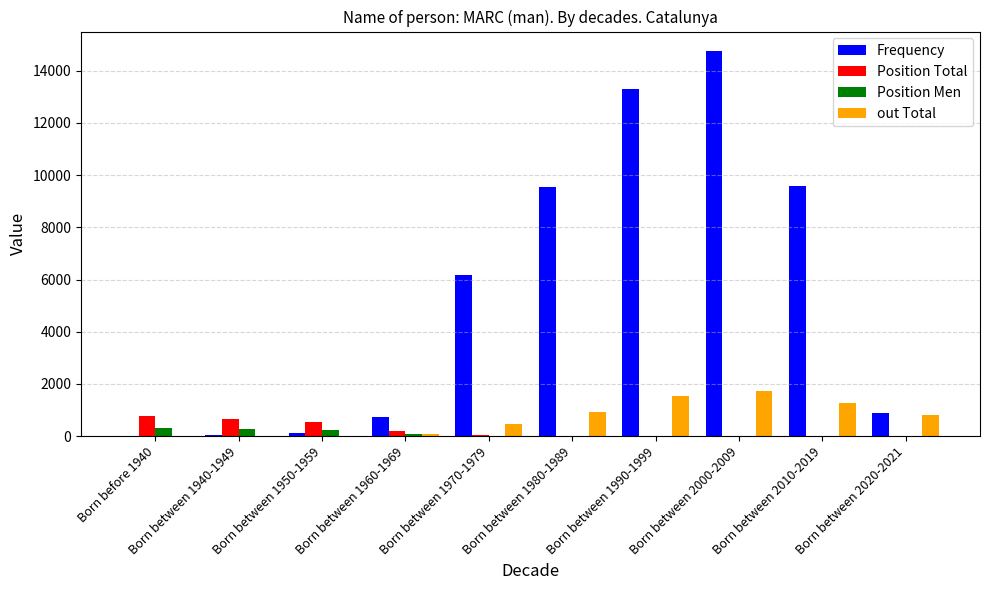

How many groups of bars are there?

10